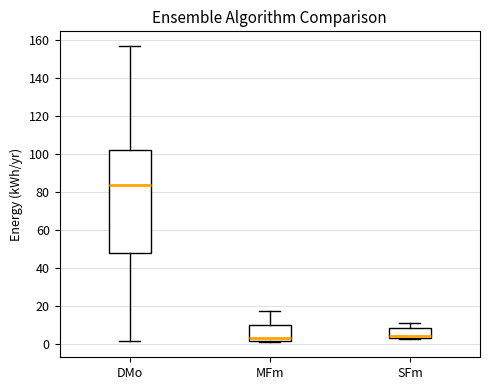

Where is the lower edge of the box for MFm on the y-axis? The values are not printed on the chart, so give them approximately, as read against the axis.

2